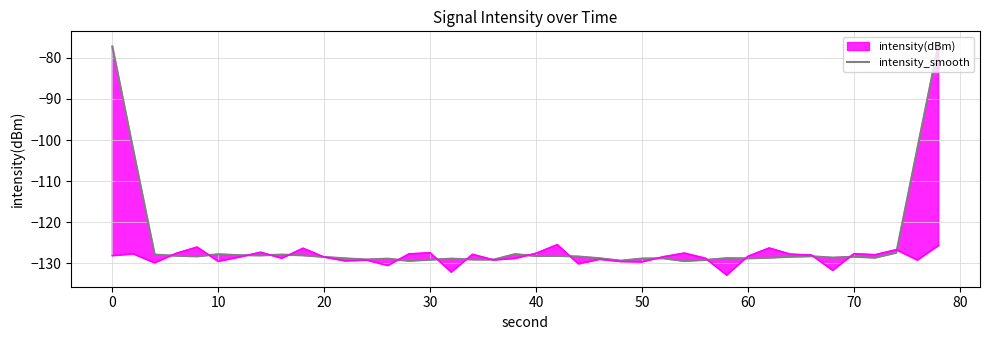

How many values exceed -128?

9